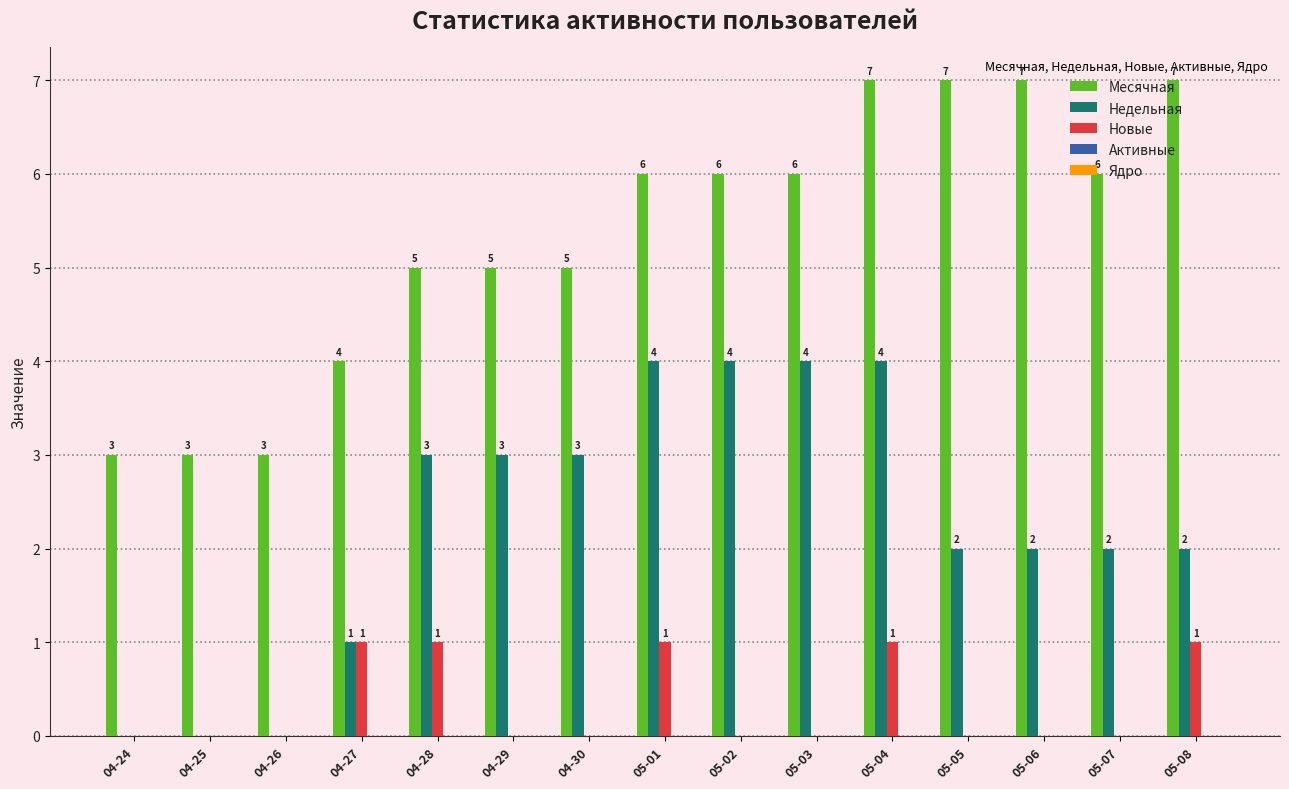

At which category is the sum across all series the highest?

05-04